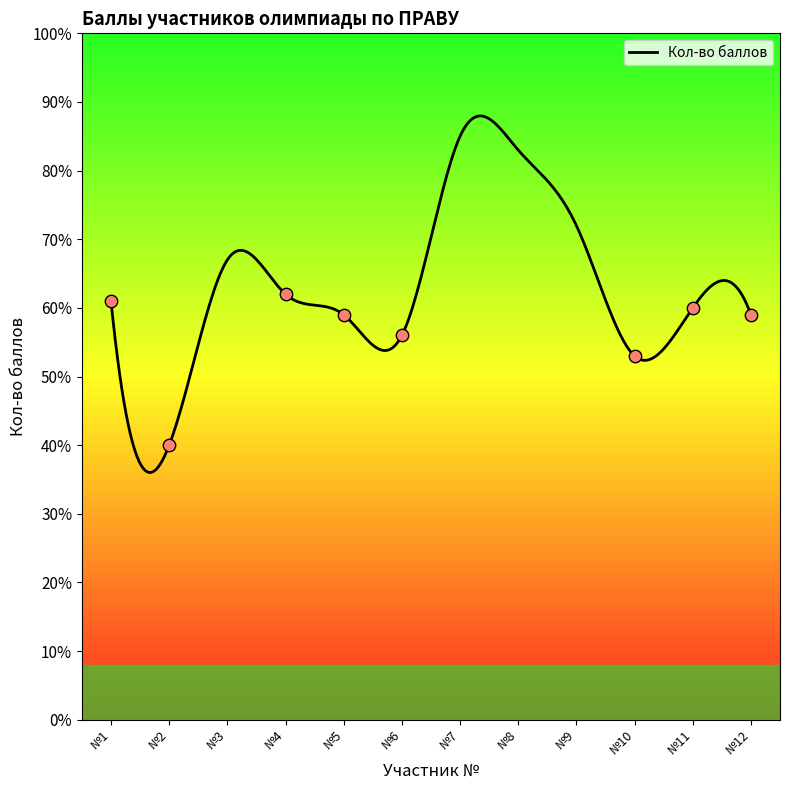

Between 11 and 11, which is larger?

11